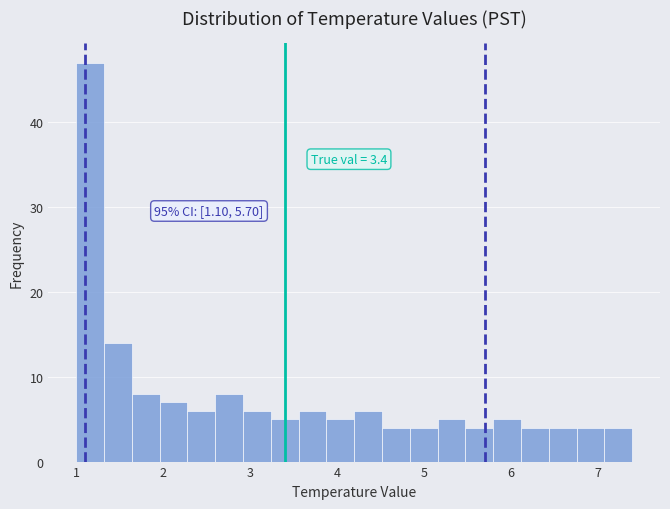

Around what value on the x-axis is the tallest bar? Give the approximate position of its centre, as read against the axis.

1.2